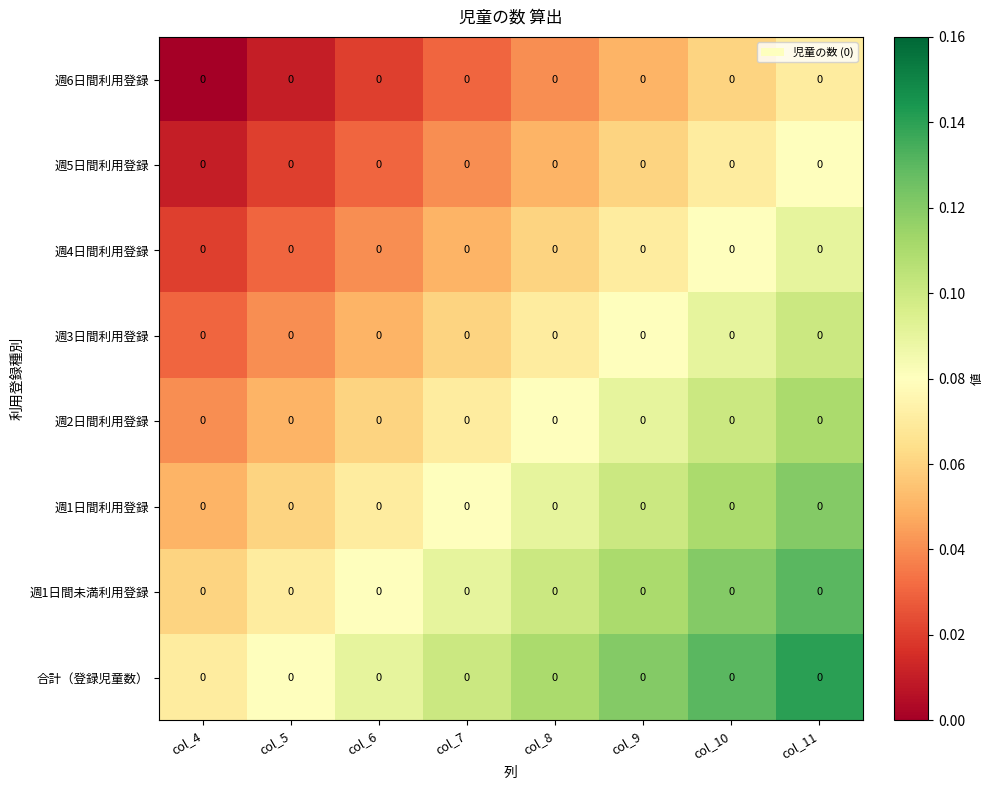

The value of 週6日間利用登録 at col_6 is 0.0. True or false?

True